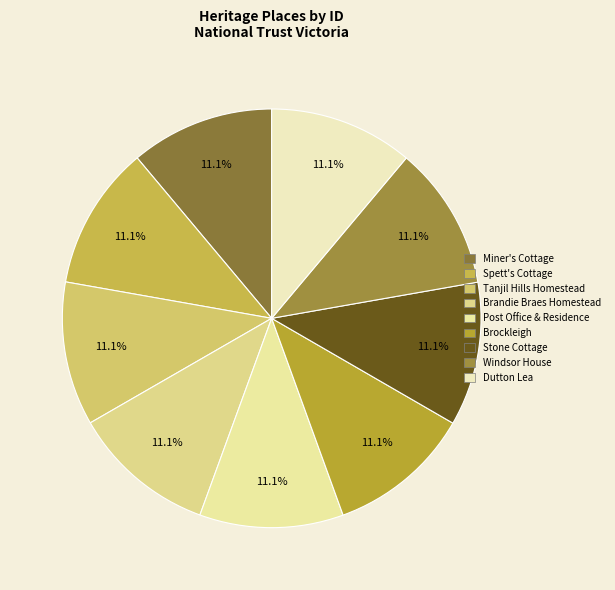

To the nearest percent, what is the average slice percentage?

11%